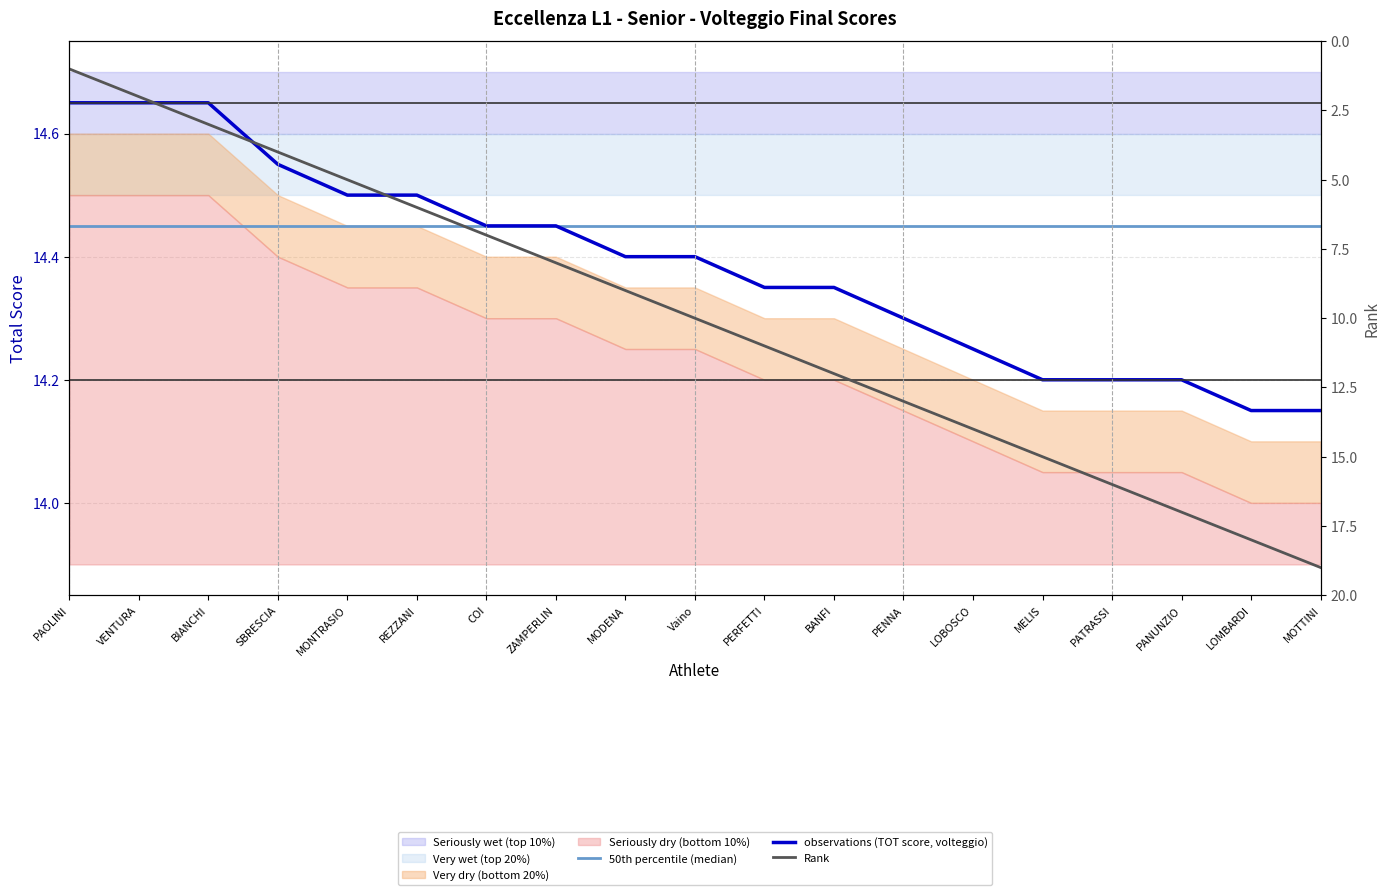

What is the label of the 7th point from the right?

PENNA